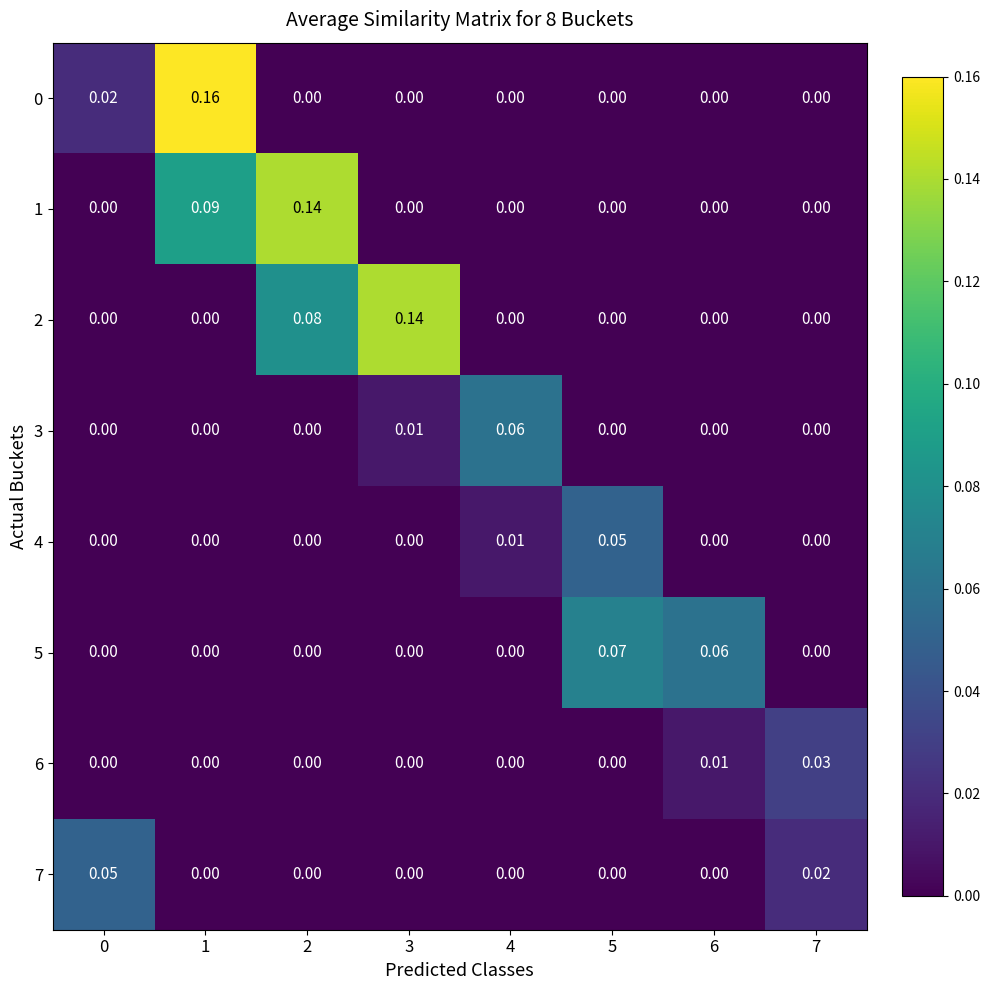

How many series are shown in this chart?

8